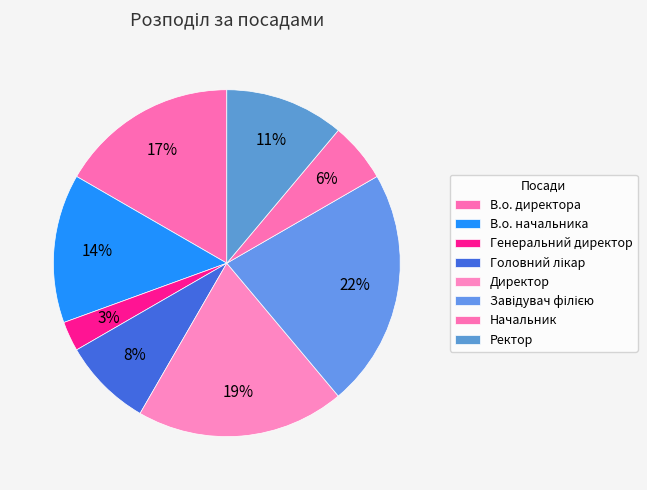

To the nearest percent, what is the difference between the Головний лікар and Генеральний директор slice percentages?

6%